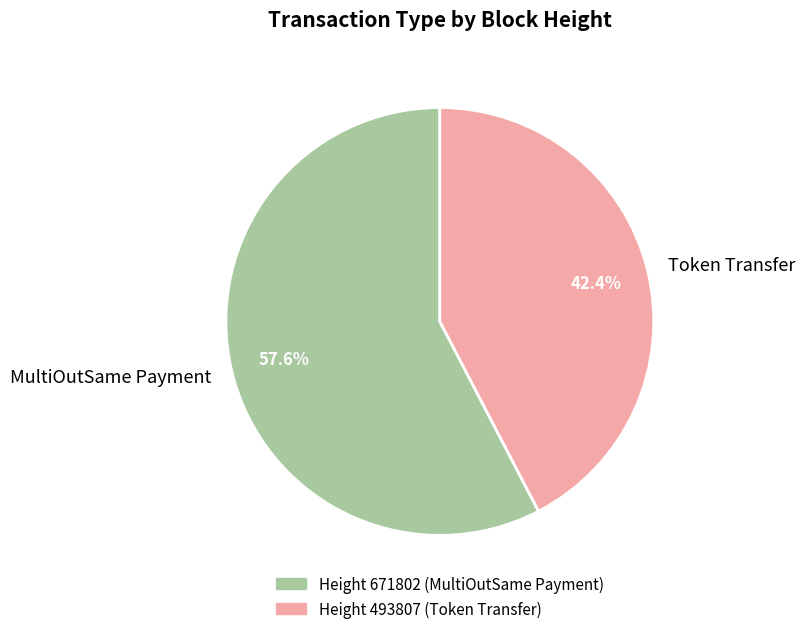

Is there a majority slice in this chart?

Yes